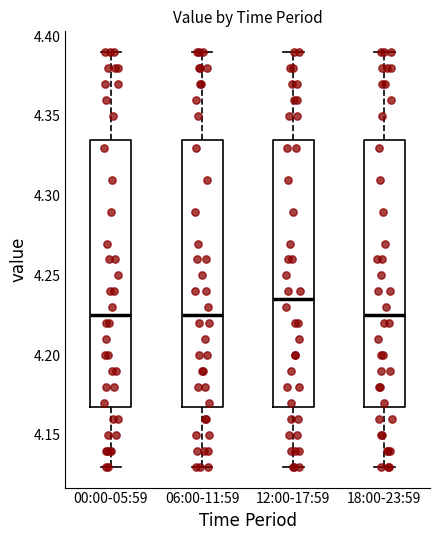

Which box's median line is the highest?

12:00-17:59